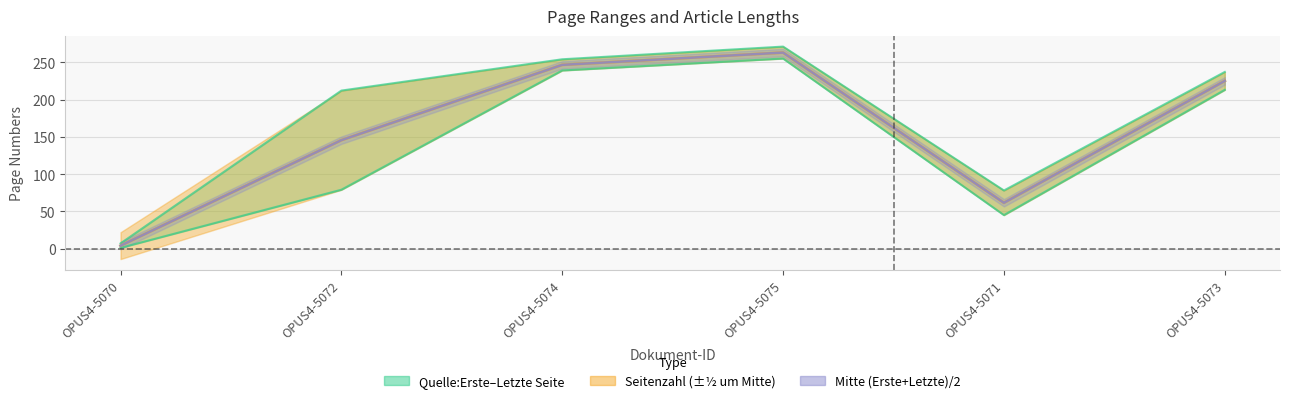

Which category has the lowest value in the Quelle:Letzte Seite series?

OPUS4-5070